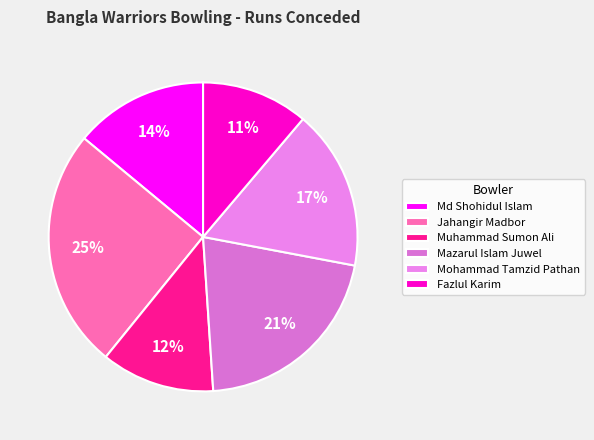

Approximately how many times larger is the value at Jahangir Madbor compared to Mazarul Islam Juwel?

1.2